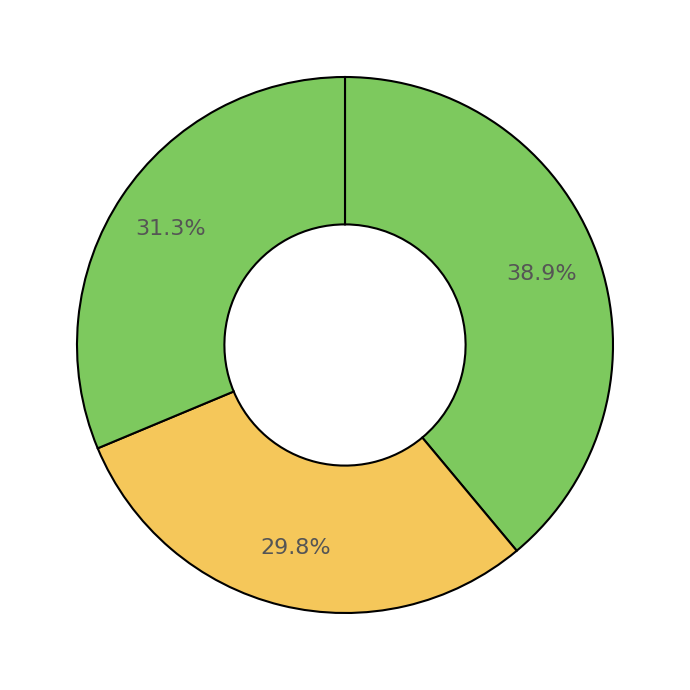

To the nearest percent, what is the difference between the largest and smallest slice percentages?

9%